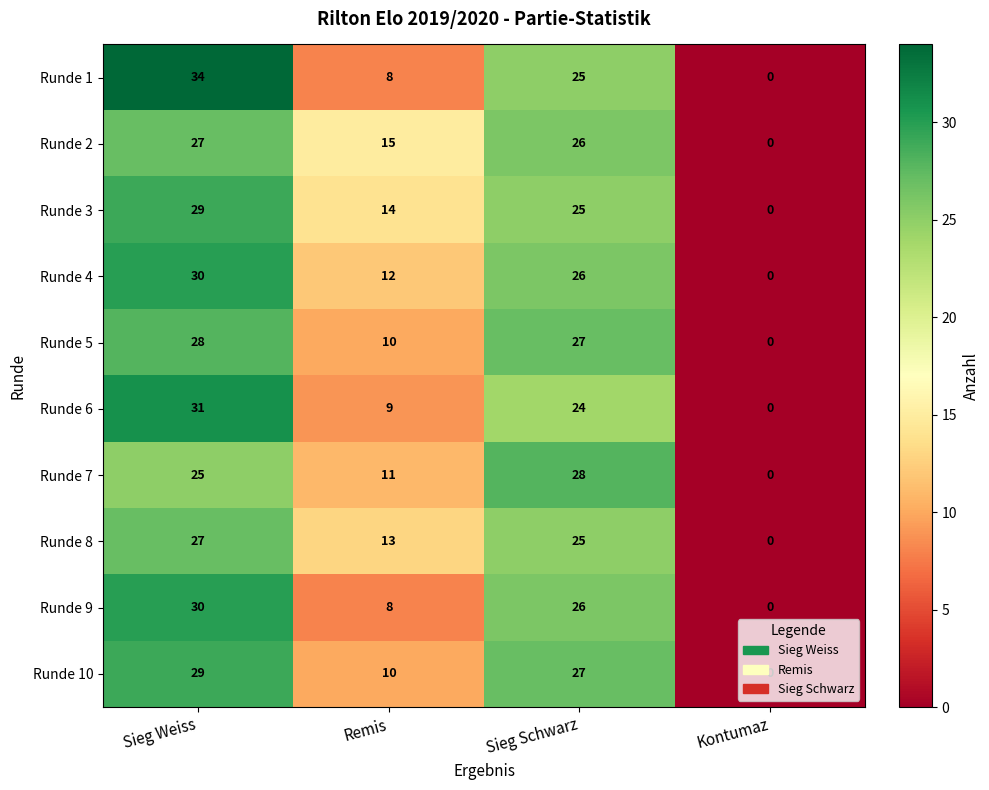

Between Remis and Sieg Schwarz, which series saw the biggest shift?

Runde 9